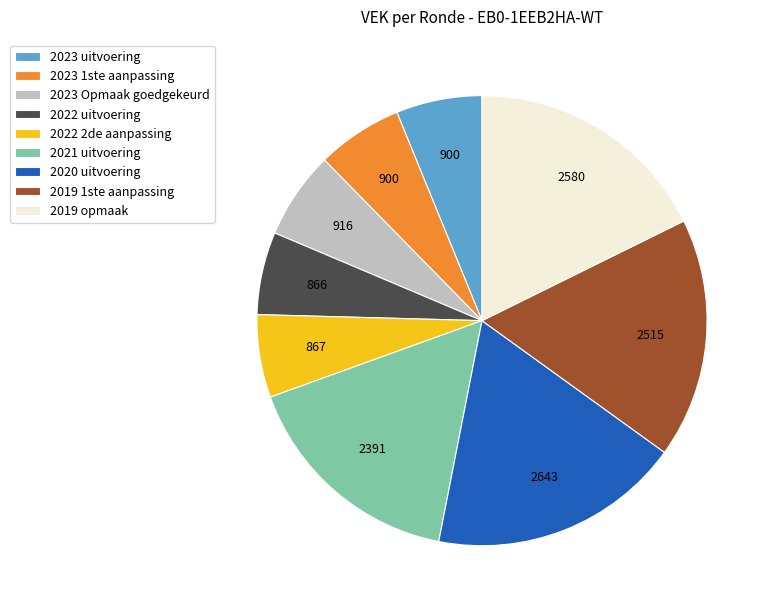

Combined, do 2019 opmaak and 2023 1ste aanpassing account for over 50%?

No